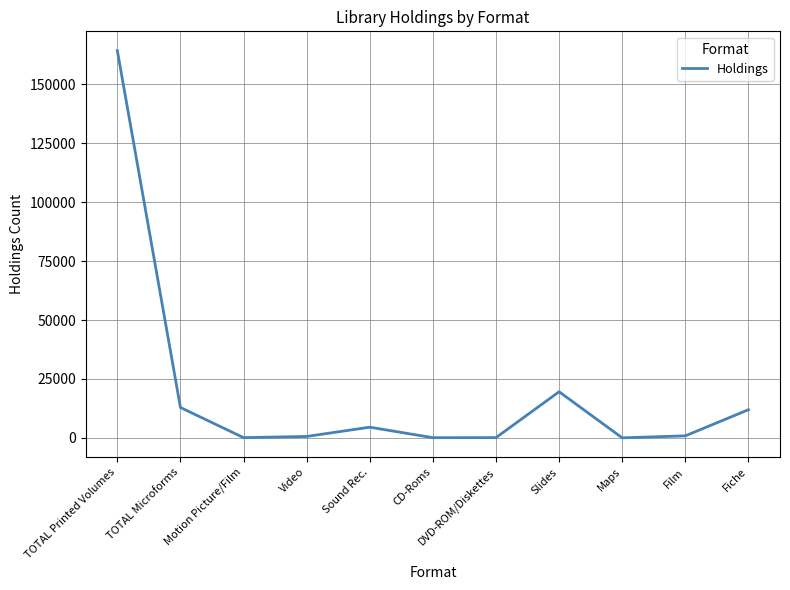

What is the change in value from Maps to Fiche?

+11935